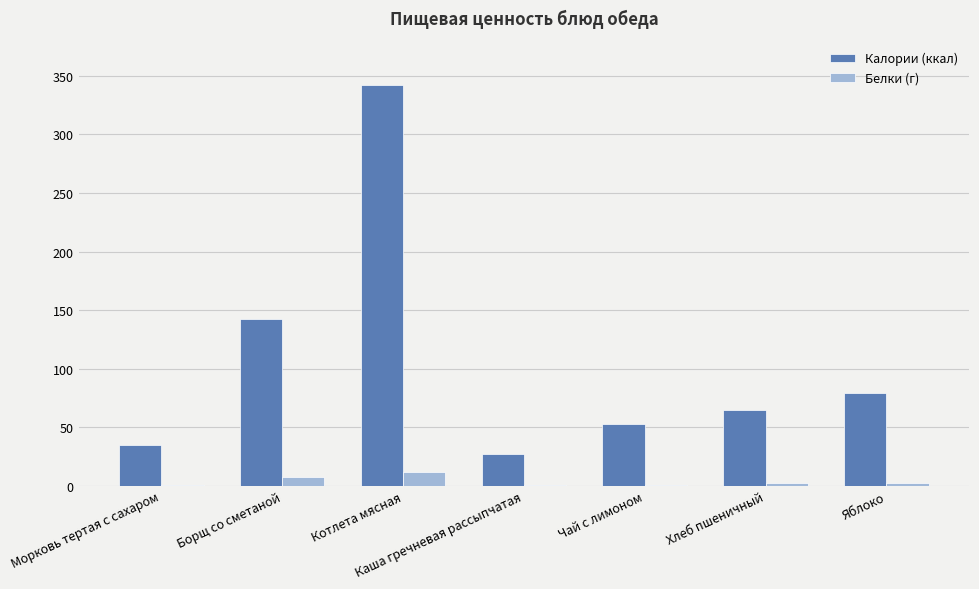

What is the highest value of the Калории (ккал) series?

342.0